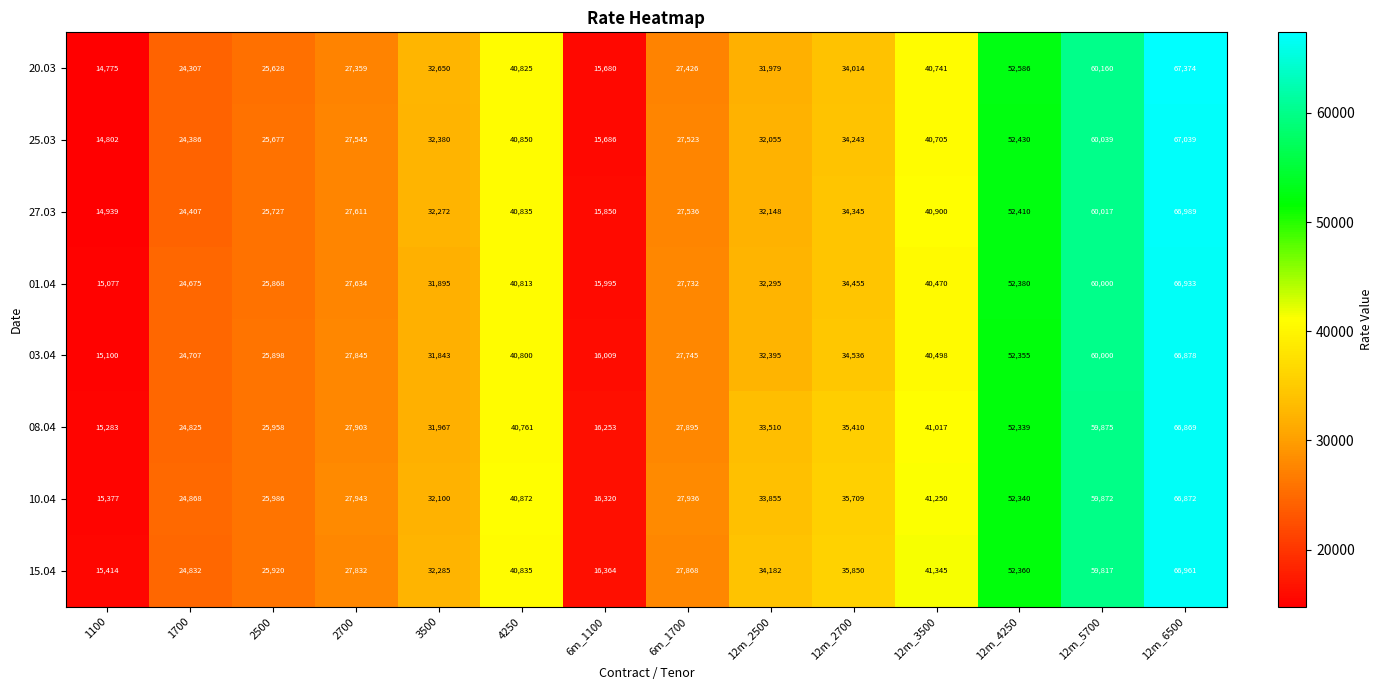

What is the sum of all 03.04 values?

496609